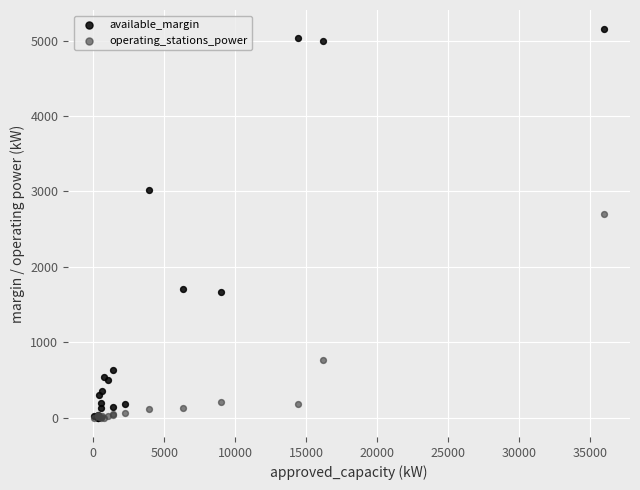

Across all series, what Y value is closest to 2573?

2705.8